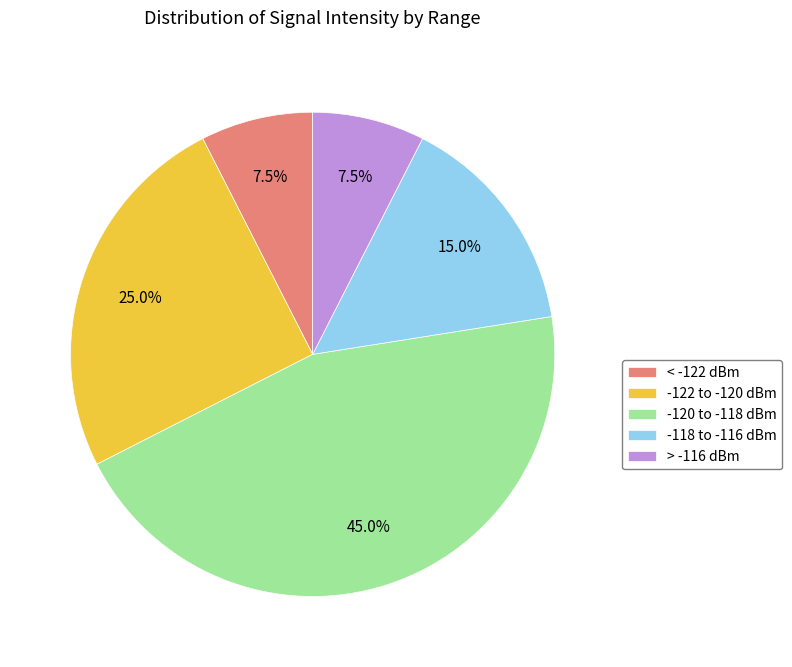

Combined, do > -116 dBm and < -122 dBm account for over 50%?

No